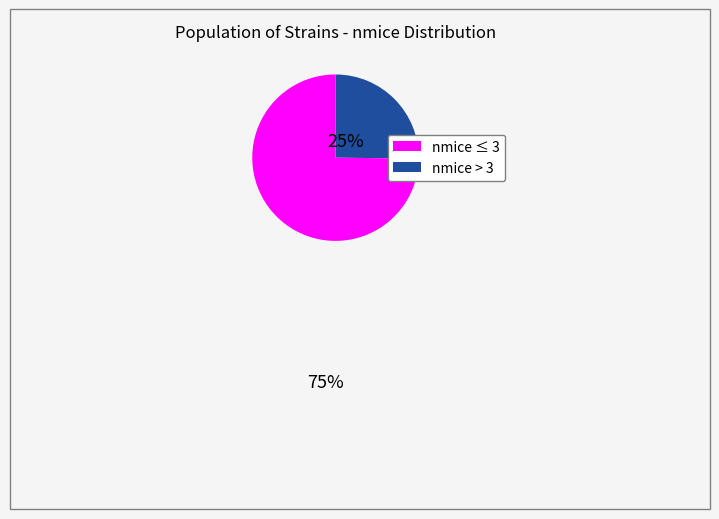

Is there any slice that represents more than half of the pie?

Yes